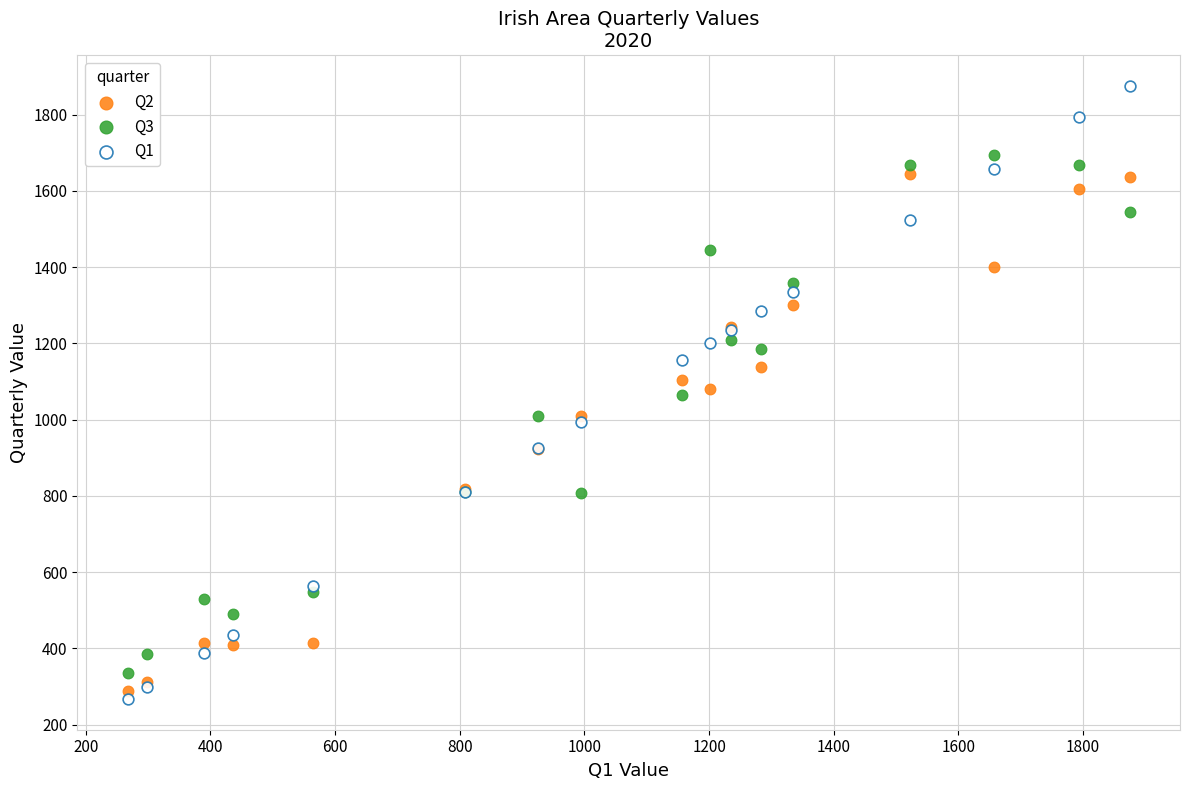

What is the X range (max minus min) for the scatter plot?

1608